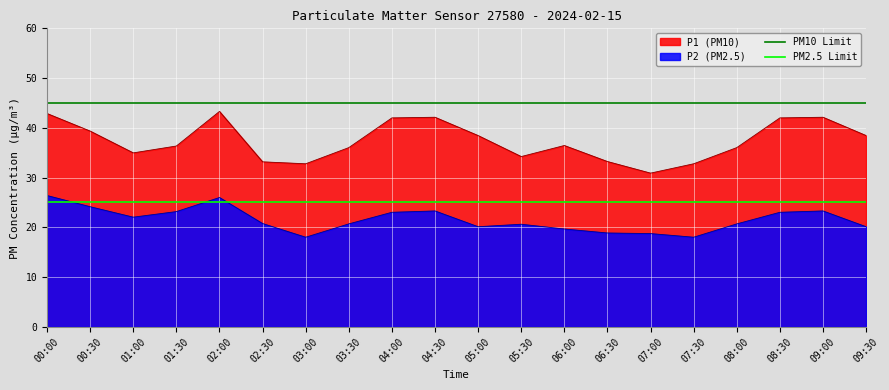

True or false: P2 (PM2.5) and P1 (PM10) cross at least once.

False